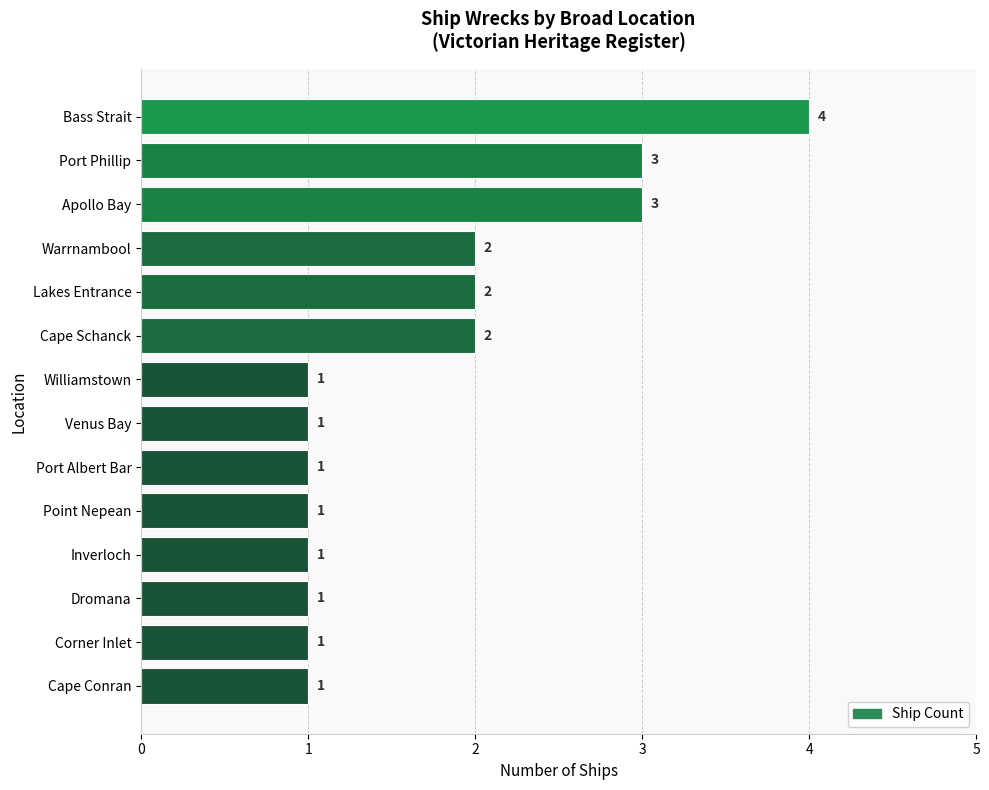

What is the sum of all values?

24